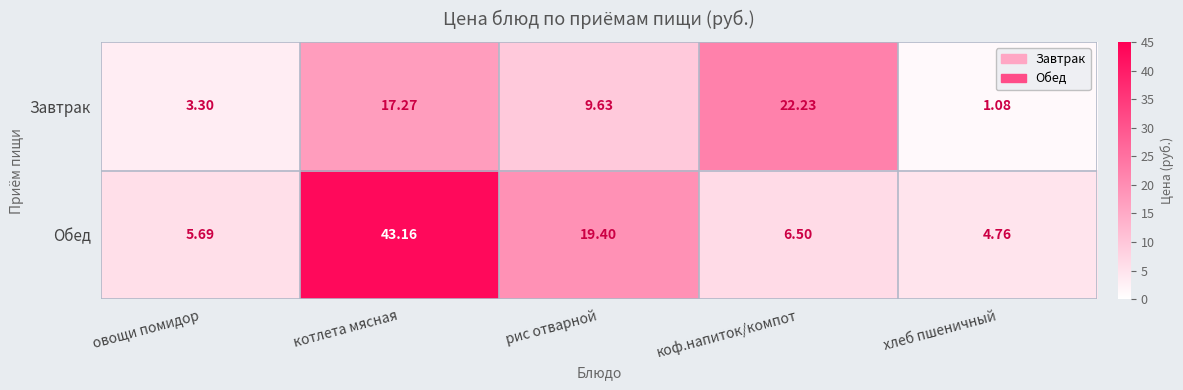

Which label corresponds to the smallest value in the chart?

хлеб пшеничный